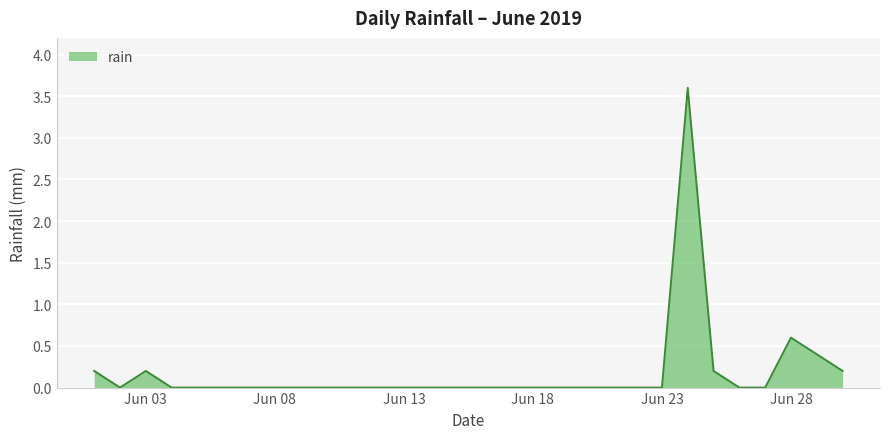

What is the difference between the maximum and minimum values?

3.6